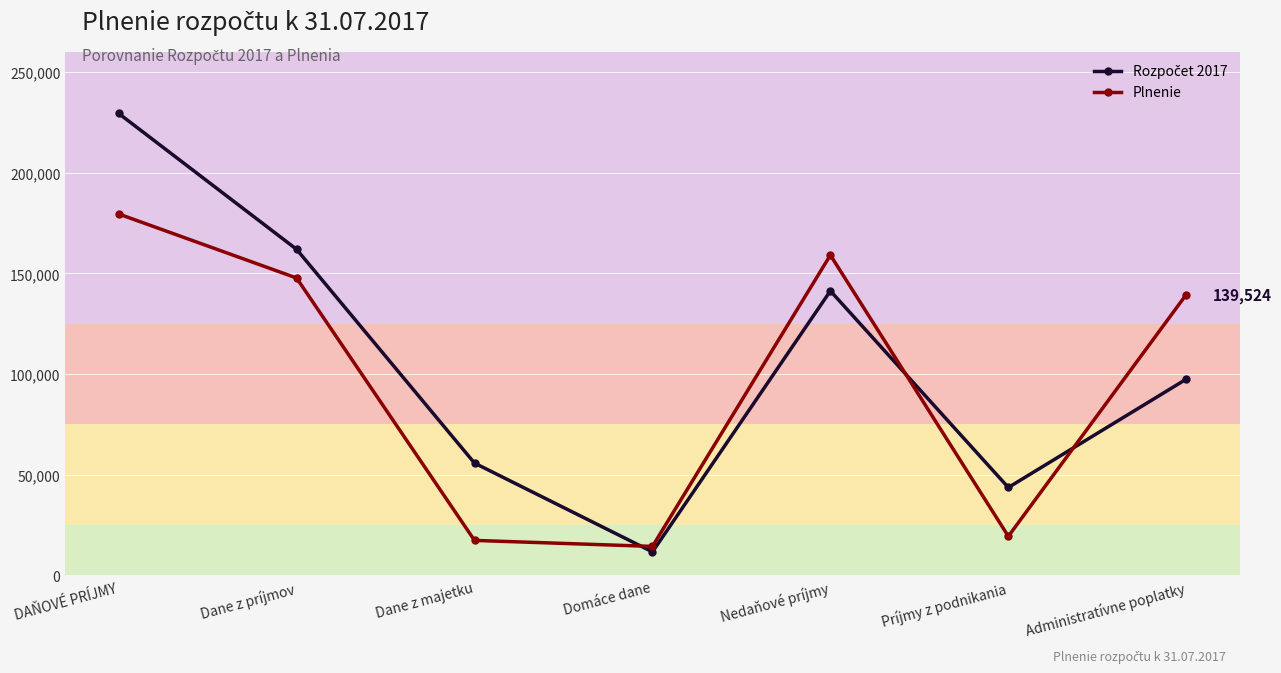

Read the Plnenie value at DAŇOVÉ PRÍJMY.

179552.0